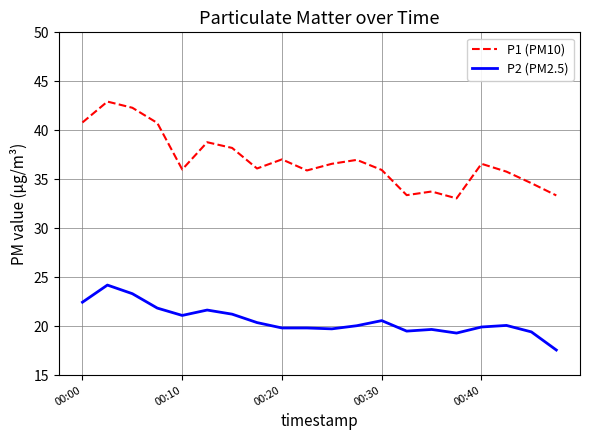

Which series has the largest total across all categories?

P1 (PM10)